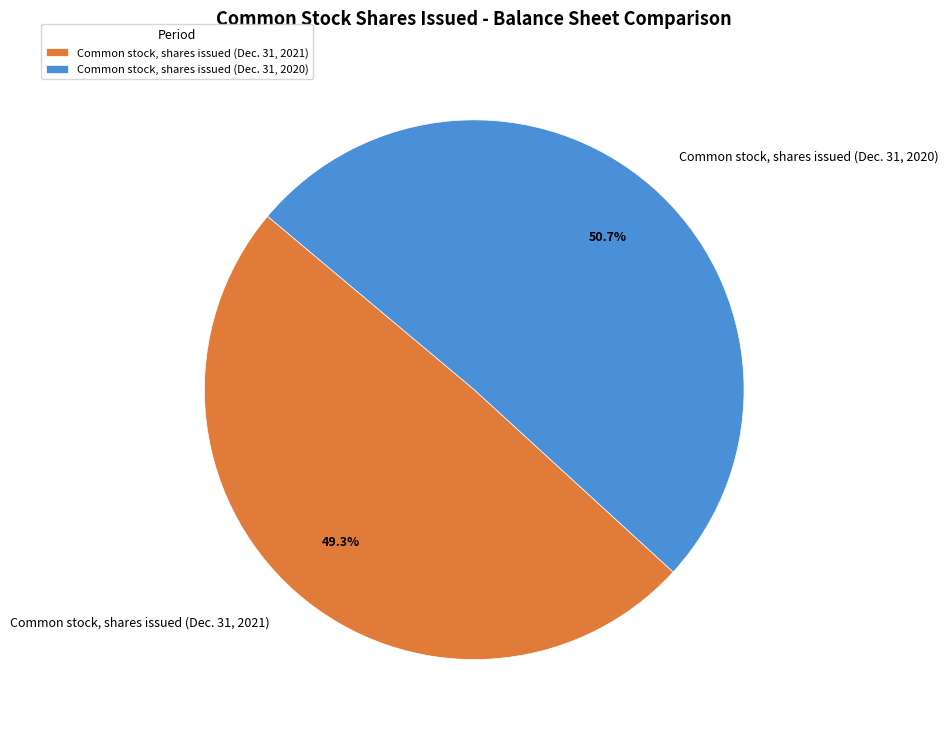

To the nearest percent, what is the average slice percentage?

50%